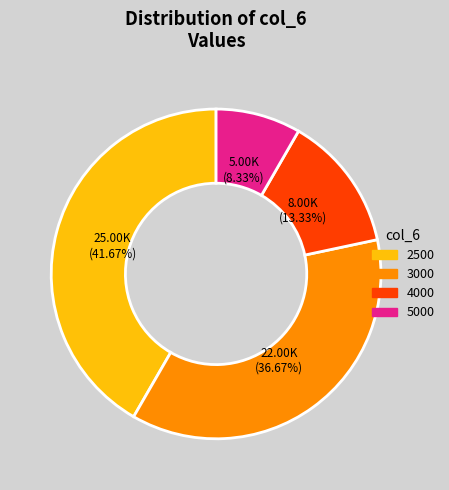

Count the number of slices in the pie.

4